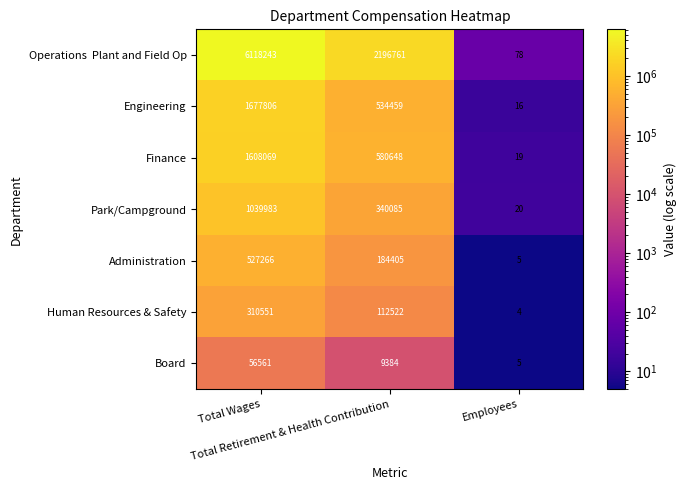

At which category does the chart reach its peak across all series?

Total Wages